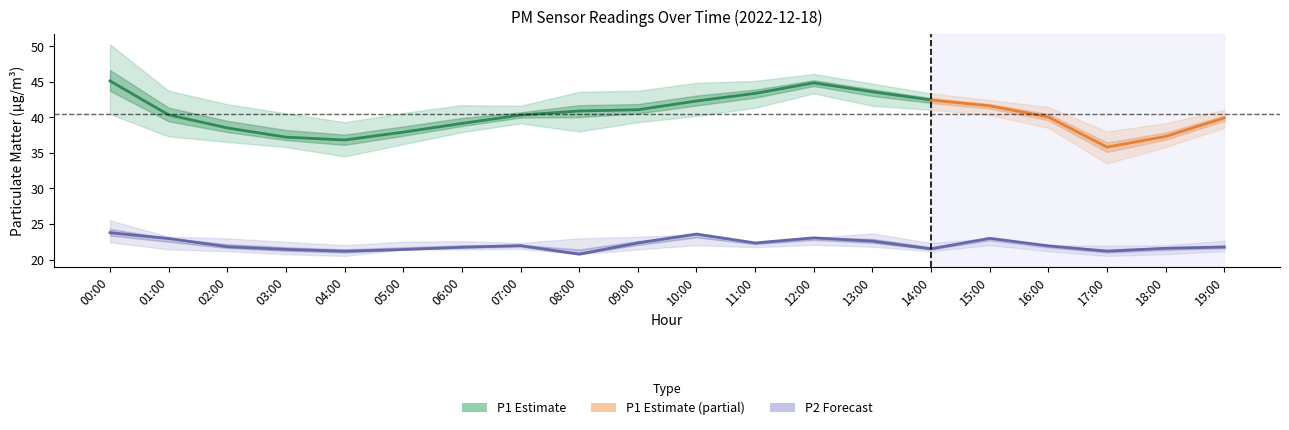

True or false: the data shows 11.9 at 10:00.

False